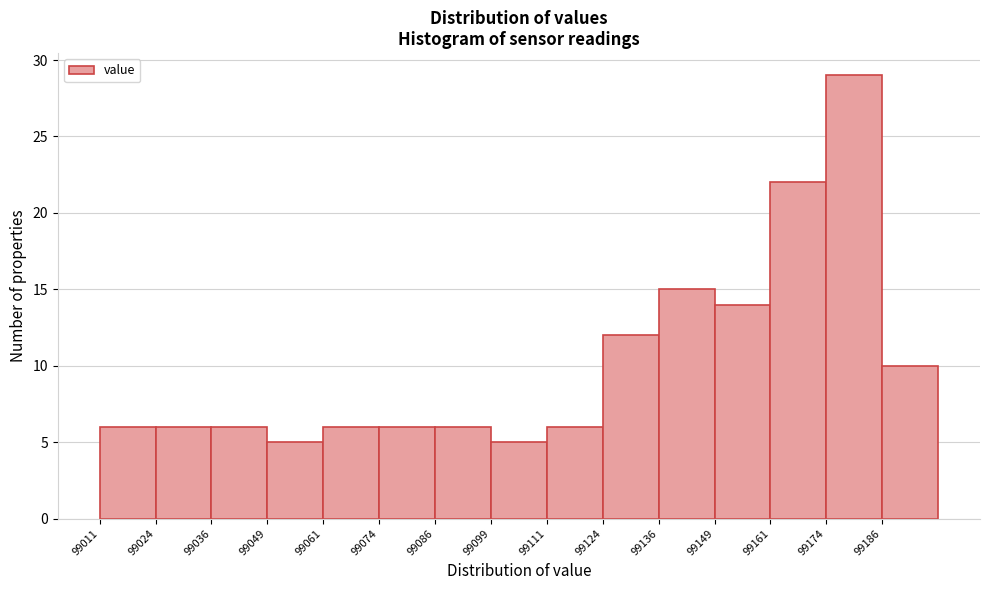

What is the height of the bar covering 99112 to 99124 on the x-axis? Neither the bar edges nor the heights are printed on the chart, so give them approximately, as read against the axes.

6